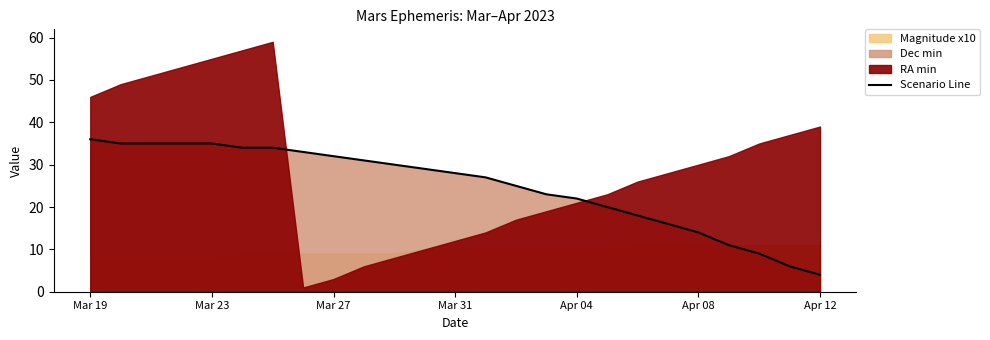

Count the number of values greater than 28.

12